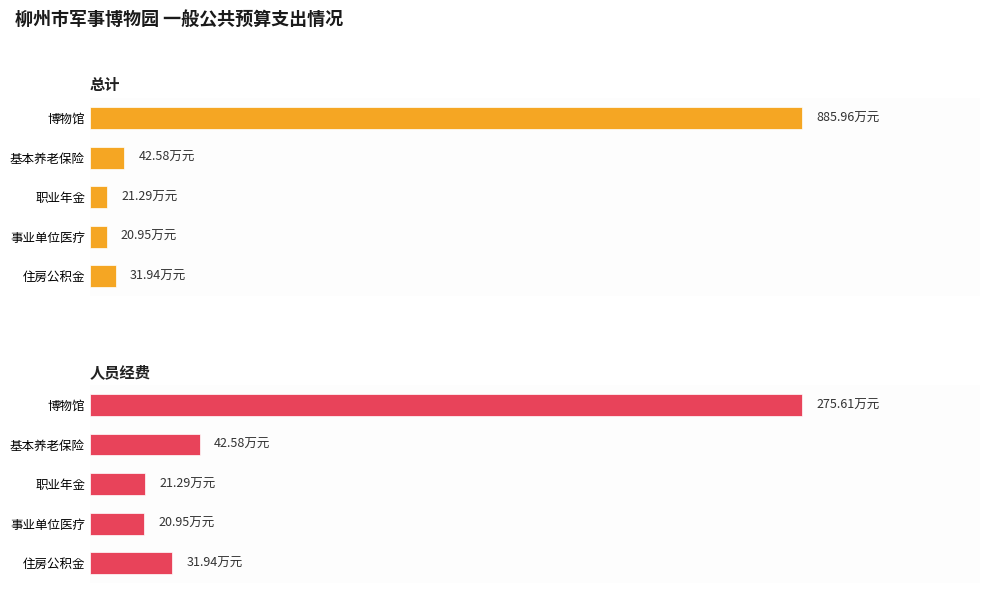

What is the difference between the second highest and second lowest values in the 人员经费 series?

21.3